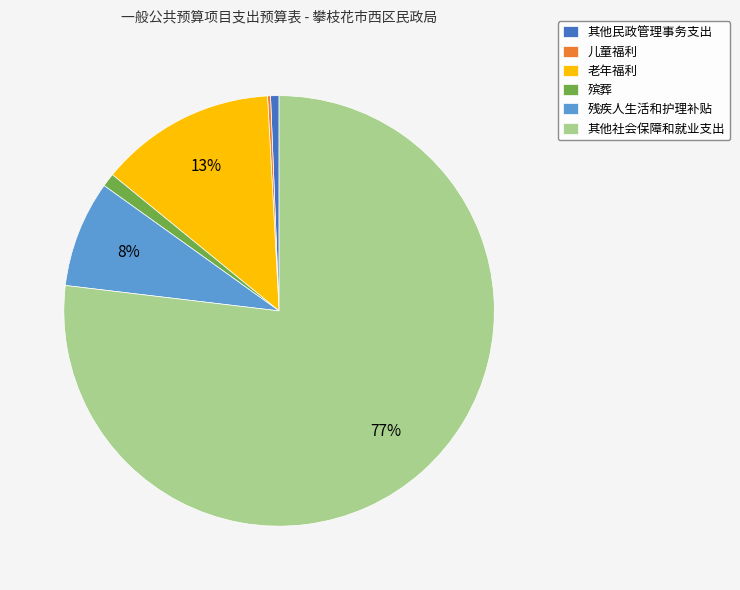

To the nearest percent, what is the difference between the largest and smallest slice percentages?

77%